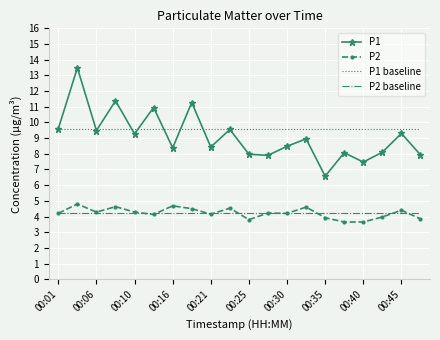

What is the highest value of the P2 series?

4.8